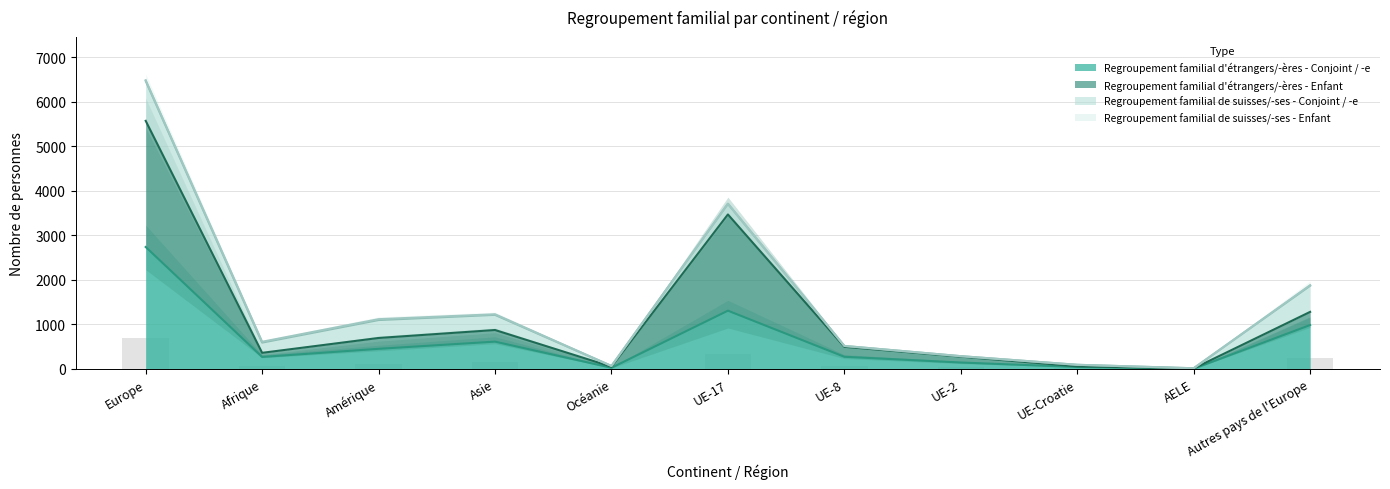

How many data points does each series have?

11